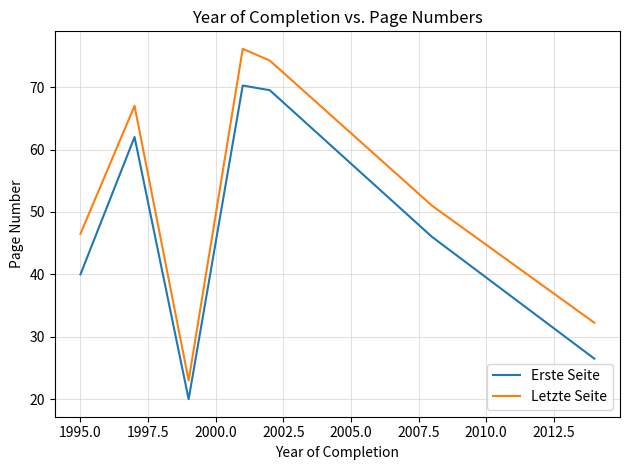

Which series has the largest total across all categories?

Letzte Seite